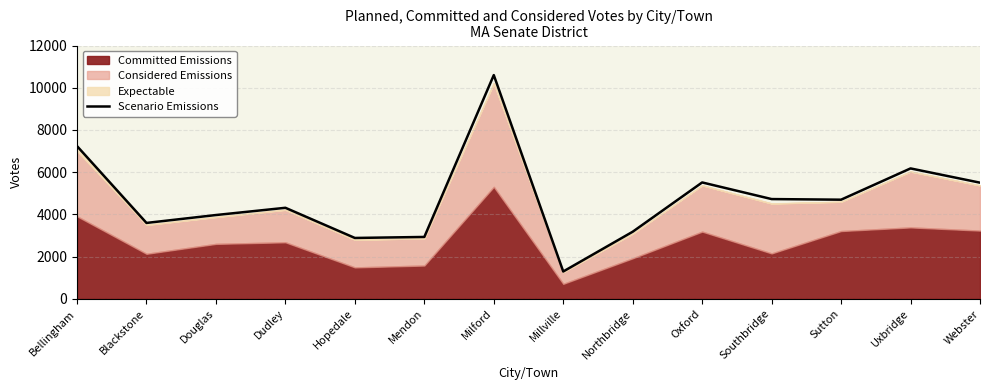

How many lines are shown in the chart?

1